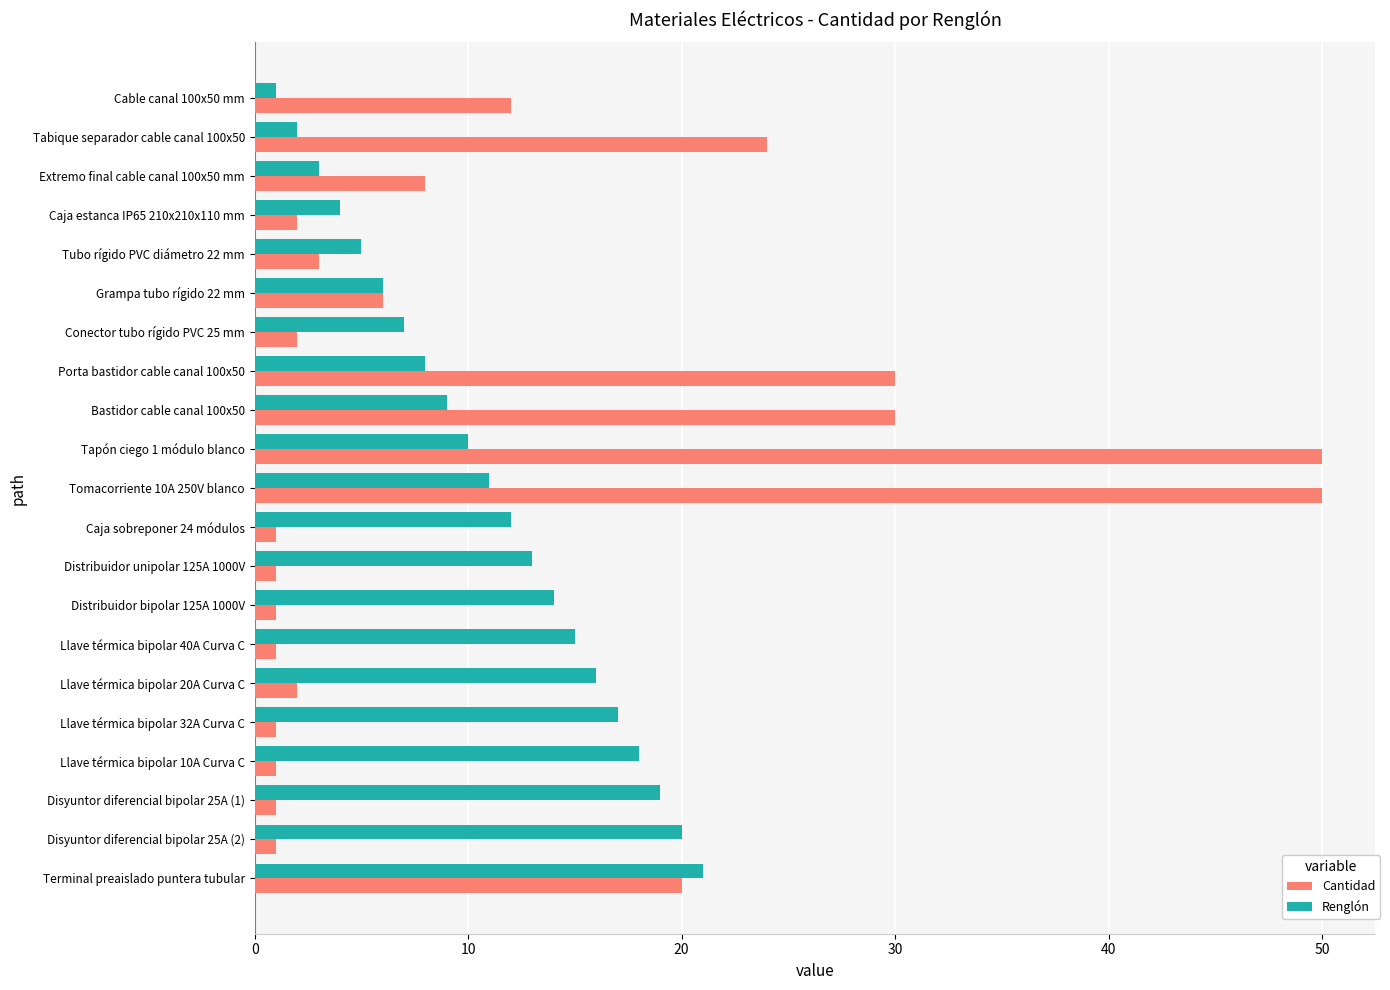

What is the smallest value displayed?

1